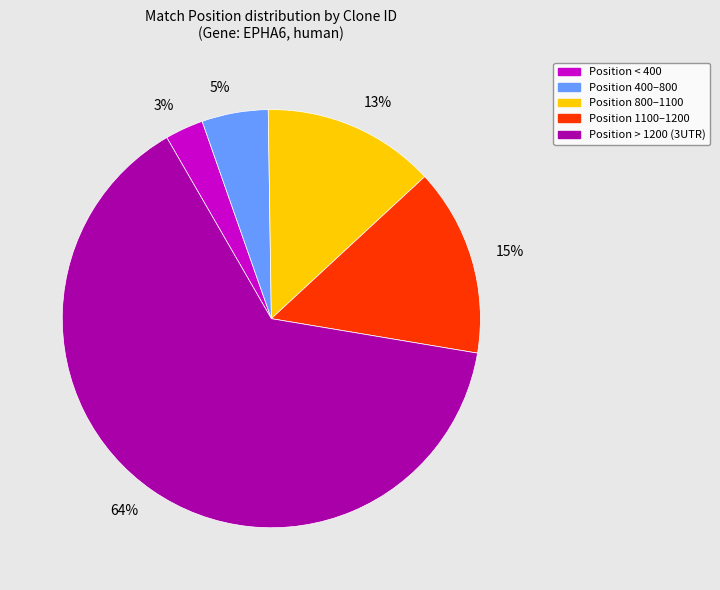

Approximately how many times larger is the value at 5% compared to 3%?

1.7